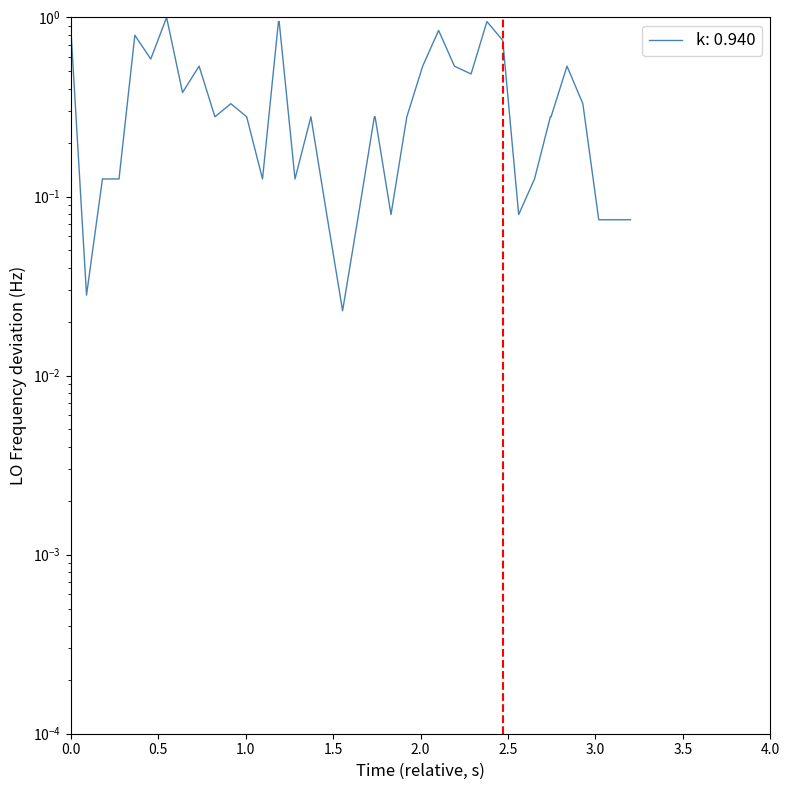

How many distinct data groups are displayed?

1